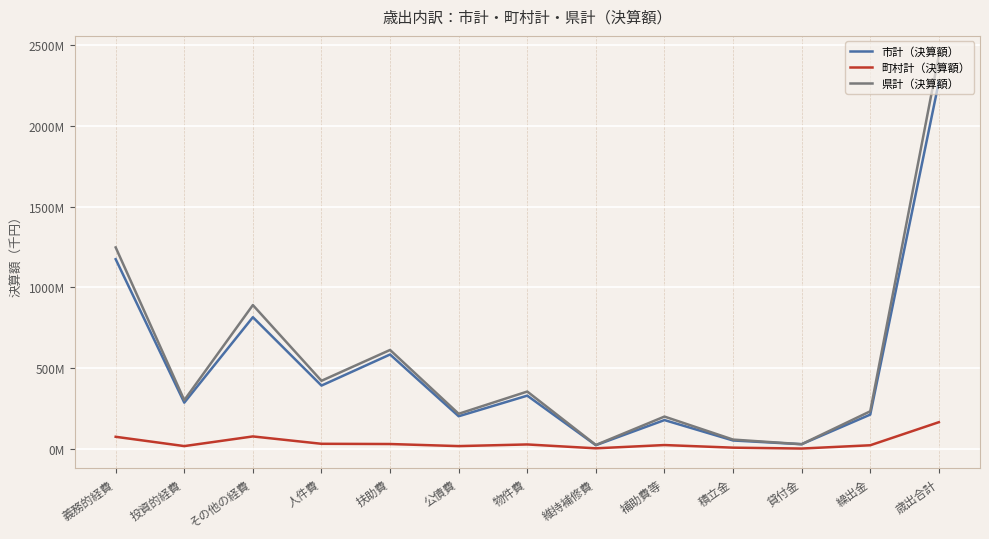

Is the value of 市計（決算額） at 歳出合計 greater than the value of 県計（決算額） at 公債費?

Yes